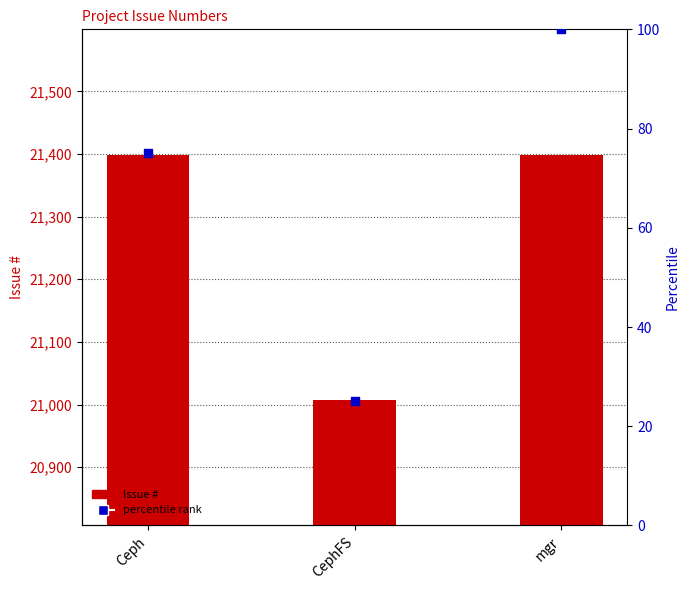

What is the total value across all series at Ceph?

21473